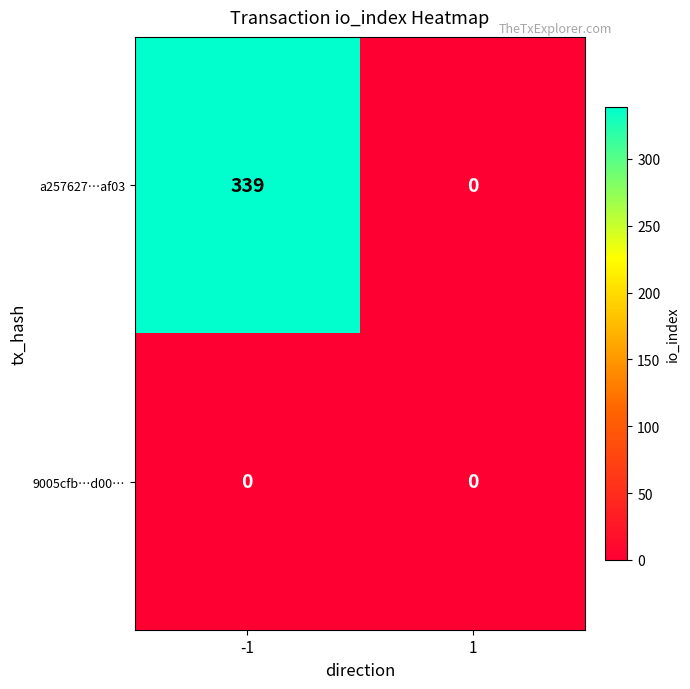

What is the sum of all a257627…af03 values?

339